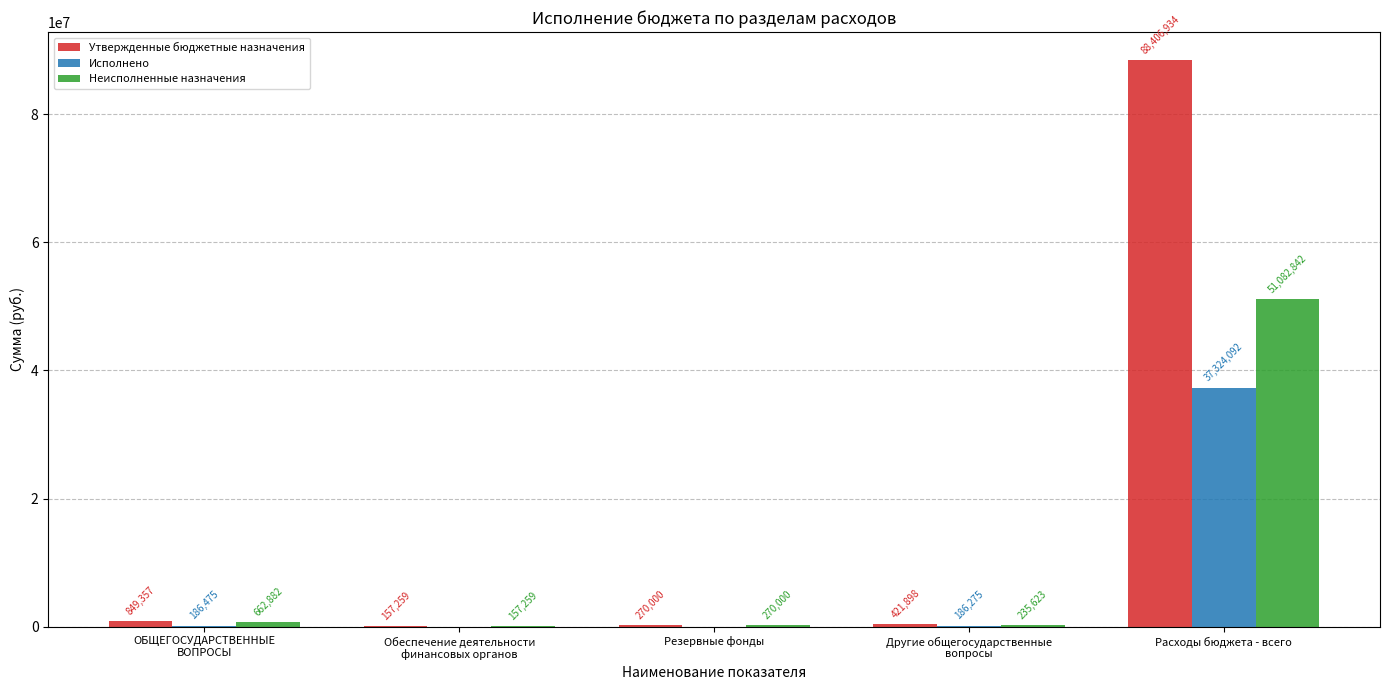

What is the spread (max minus min) of values at Обеспечение деятельности
финансовых органов?

157259.0